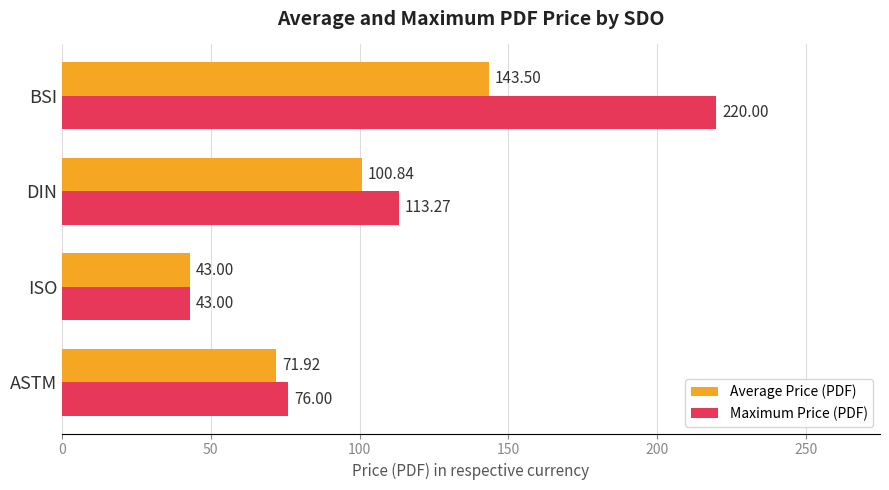

Between ASTM and ISO, which series saw the biggest shift?

Maximum Price (PDF)